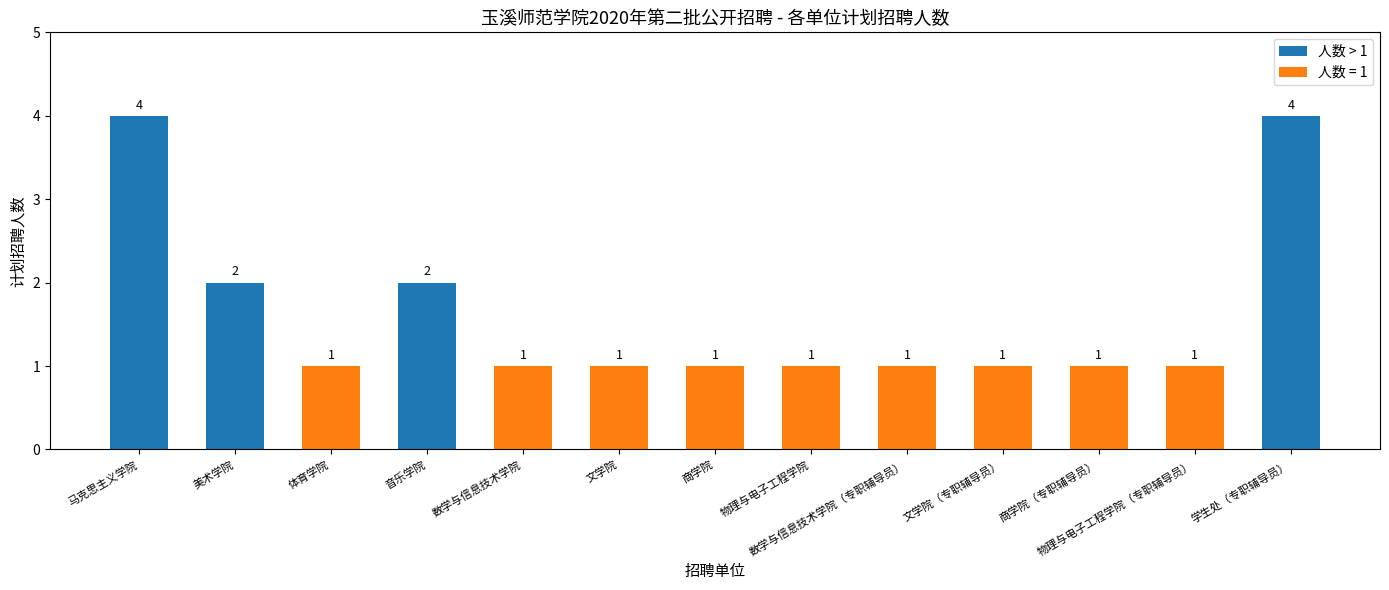

Count the values in the range 1 to 2.

11